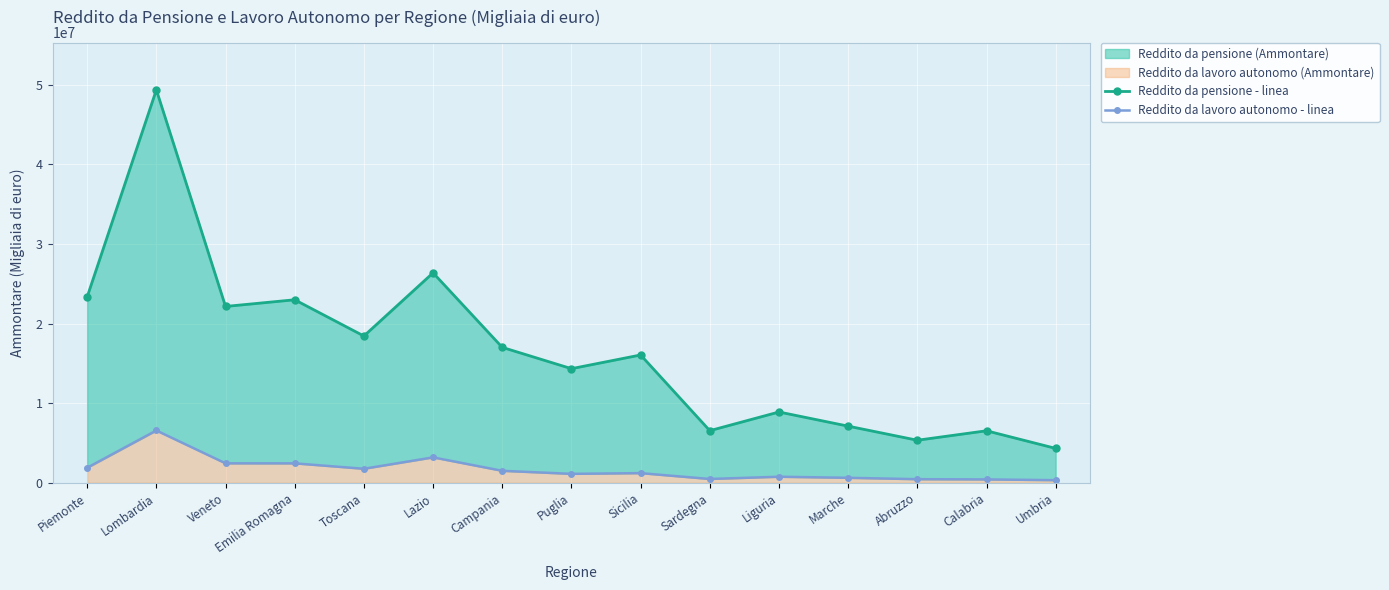

Reading left to right, extract all data points from this chart.

Reddito da pensione - linea: Piemonte=23363082	Lombardia=49380645	Veneto=22162194	Emilia Romagna=23001614	Toscana=18445385	Lazio=26384345	Campania=17019380	Puglia=14343945	Sicilia=16064870	Sardegna=6554143	Liguria=8901030	Marche=7121193	Abruzzo=5350870	Calabria=6540085	Umbria=4324991
Reddito da lavoro autonomo - linea: Piemonte=1896216	Lombardia=6577398	Veneto=2450060	Emilia Romagna=2447892	Toscana=1765933	Lazio=3198991	Campania=1509750	Puglia=1127876	Sicilia=1217979	Sardegna=484461	Liguria=765204	Marche=631741	Abruzzo=458387	Calabria=429003	Umbria=334107